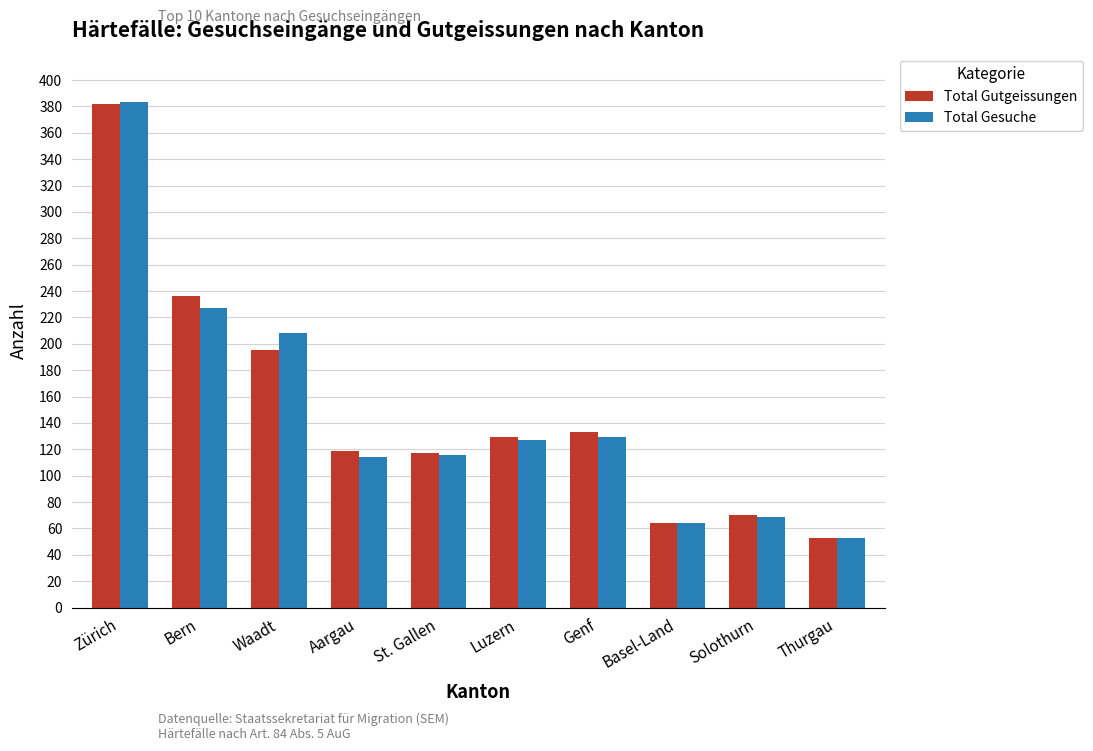

What is the approximate value of Total Gesuche at Bern?

227